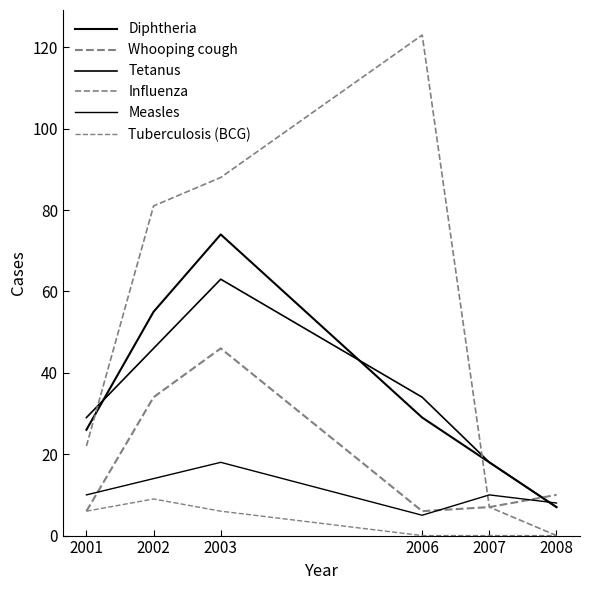

Does the chart display data point markers on the line(s)?

No